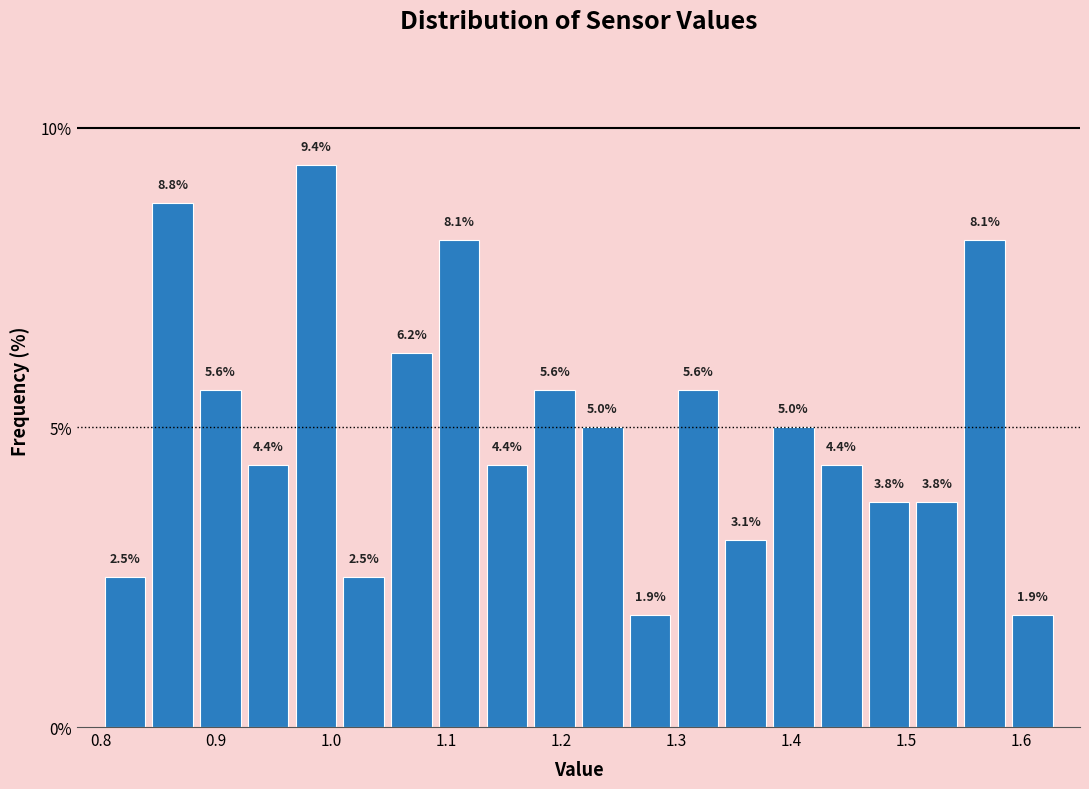

Reading left to right, transcribe this chart: for each bar, give the range it covers on the x-axis and its height. The bar edges are not printed on the chart, so give them approximately, as read against the axis.

0.80 to 0.84: 2.5
0.84 to 0.88: 8.8
0.88 to 0.92: 5.6
0.92 to 0.97: 4.4
0.97 to 1.01: 9.4
1.01 to 1.05: 2.5
1.05 to 1.09: 6.2
1.09 to 1.13: 8.1
1.13 to 1.17: 4.4
1.17 to 1.22: 5.6
1.22 to 1.26: 5.0
1.26 to 1.30: 1.9
1.30 to 1.34: 5.6
1.34 to 1.38: 3.1
1.38 to 1.42: 5.0
1.42 to 1.46: 4.4
1.46 to 1.51: 3.8
1.51 to 1.55: 3.8
1.55 to 1.59: 8.1
1.59 to 1.63: 1.9